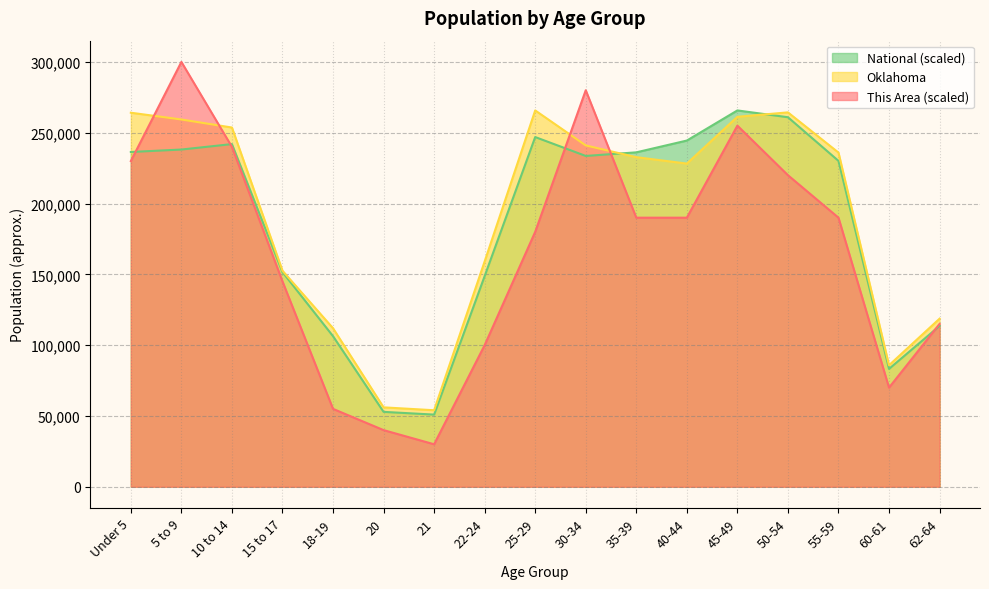

At which category does National reach its first local peak?

10 to 14